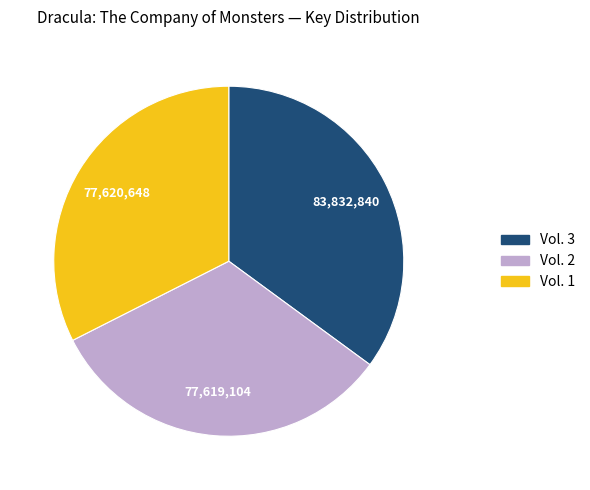

Does any single category account for the majority?

No